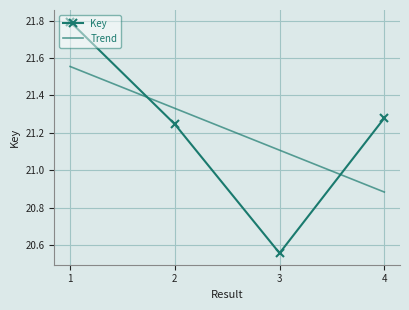

What value does the data have at 1?

21.8